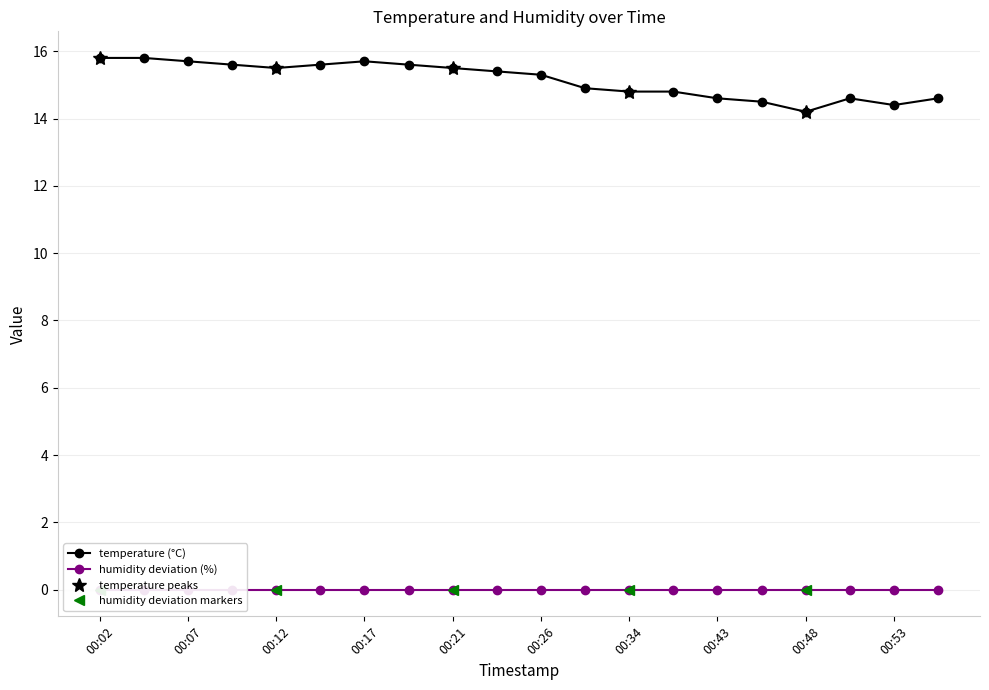

At which category does the data reach its first local peak?

00:17